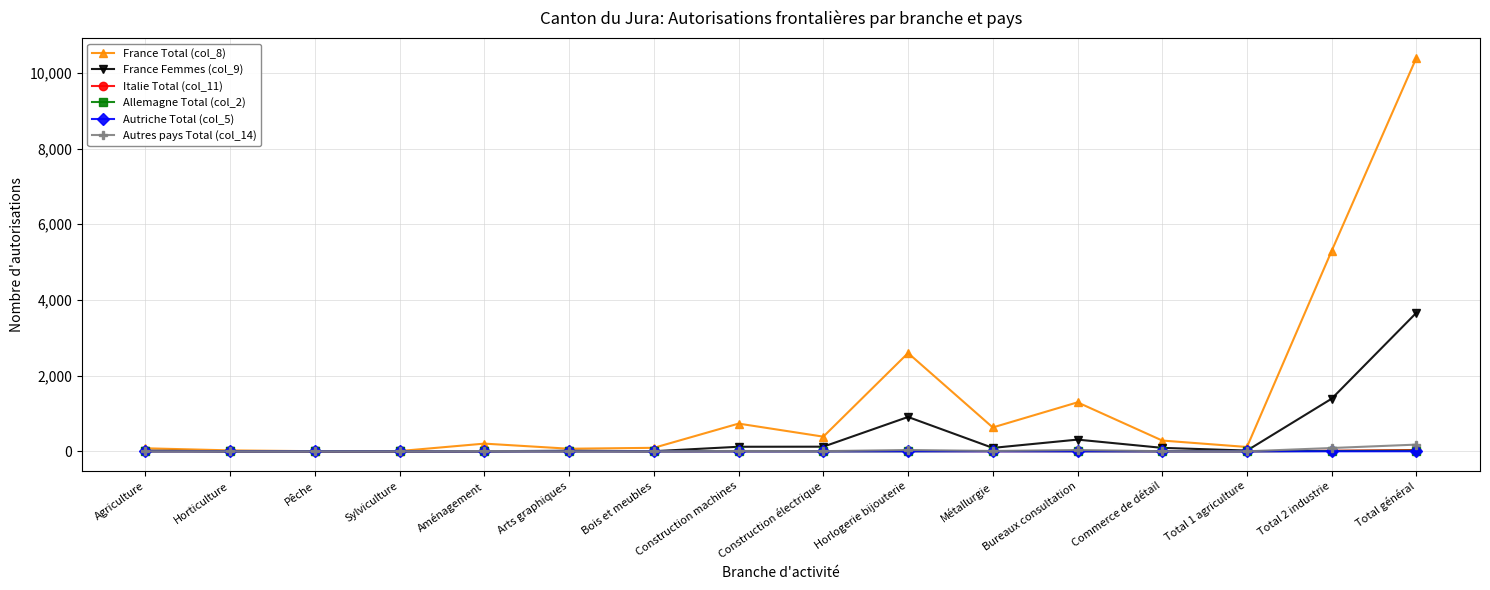

What is the spread (max minus min) of values at Bois et meubles?

92